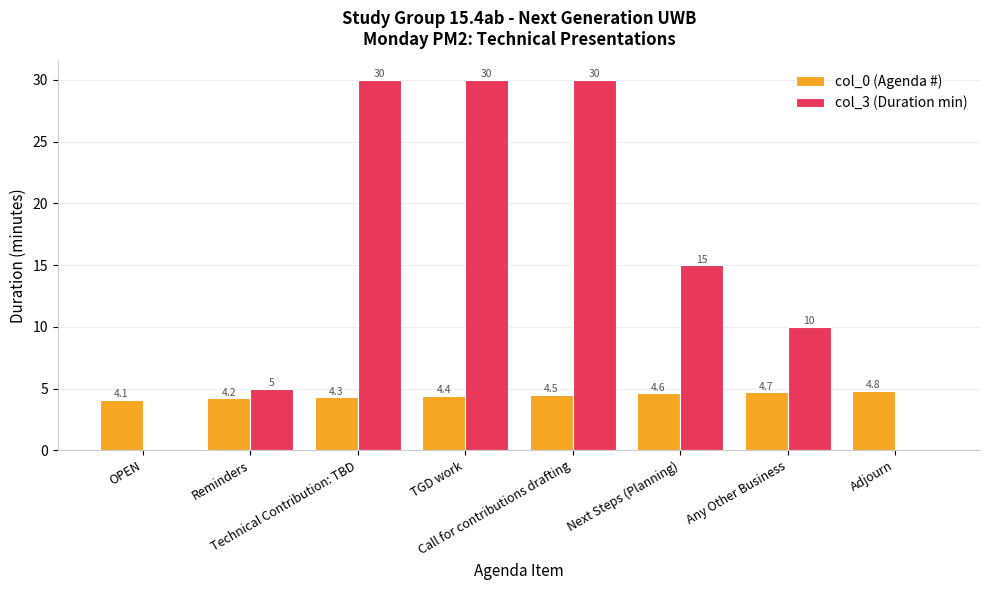

What is the spread (max minus min) of values at Adjourn?

4.8